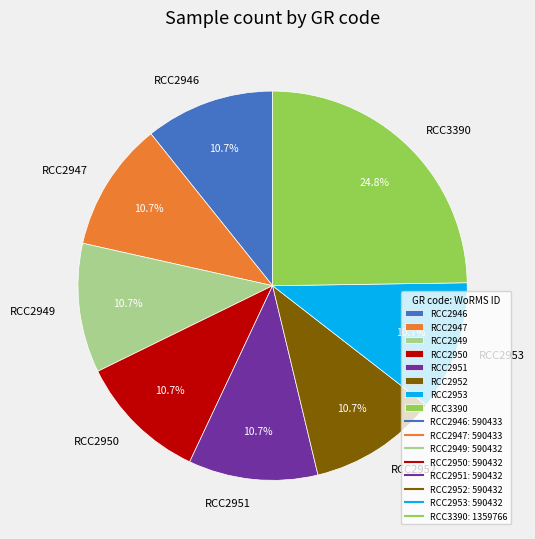

Do RCC2947 and RCC2952 together represent more than half of the pie?

No